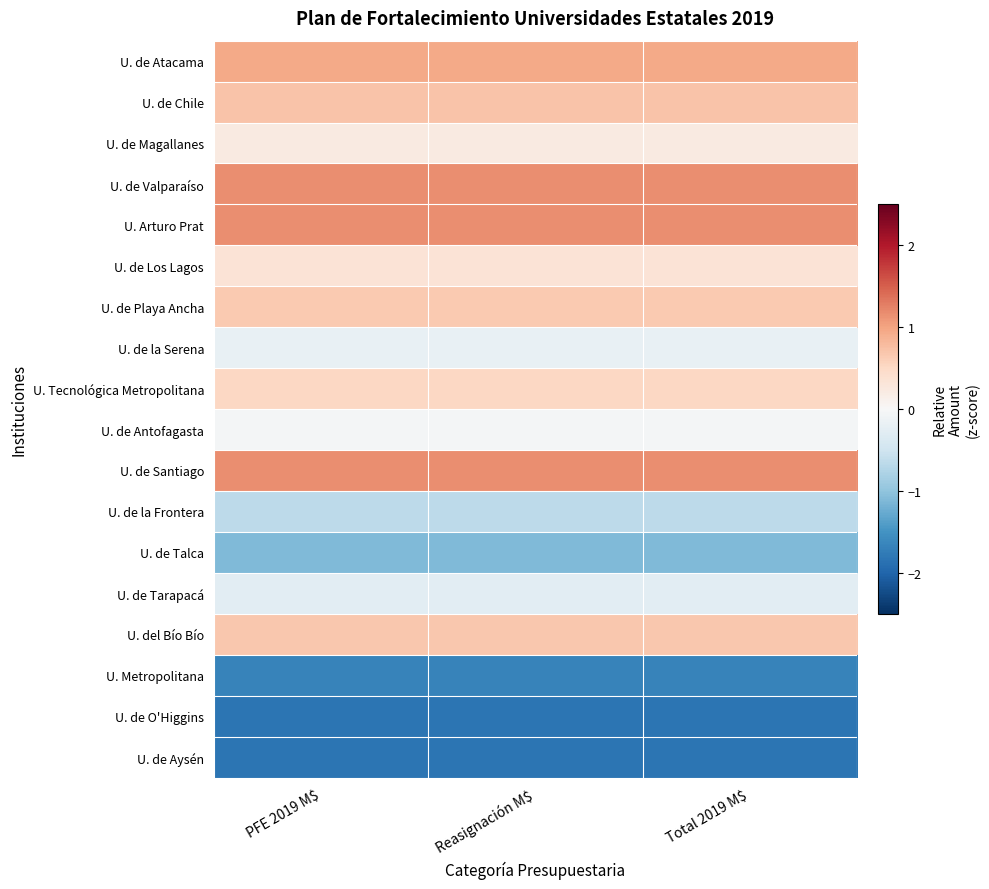

Reading left to right, what are all the values shown in this chart?

U. de Atacama: PFE 2019 M$=0.9	Reasignación M$=0.9	Total 2019 M$=0.9
U. de Chile: PFE 2019 M$=0.7	Reasignación M$=0.7	Total 2019 M$=0.7
U. de Magallanes: PFE 2019 M$=0.2	Reasignación M$=0.2	Total 2019 M$=0.2
U. de Valparaíso: PFE 2019 M$=1.2	Reasignación M$=1.2	Total 2019 M$=1.2
U. Arturo Prat: PFE 2019 M$=1.2	Reasignación M$=1.2	Total 2019 M$=1.2
U. de Los Lagos: PFE 2019 M$=0.3	Reasignación M$=0.3	Total 2019 M$=0.3
U. de Playa Ancha: PFE 2019 M$=0.7	Reasignación M$=0.7	Total 2019 M$=0.7
U. de la Serena: PFE 2019 M$=-0.2	Reasignación M$=-0.2	Total 2019 M$=-0.2
U. Tecnológica Metropolitana: PFE 2019 M$=0.5	Reasignación M$=0.5	Total 2019 M$=0.5
U. de Antofagasta: PFE 2019 M$=-0.1	Reasignación M$=-0.1	Total 2019 M$=-0.1
U. de Santiago: PFE 2019 M$=1.2	Reasignación M$=1.2	Total 2019 M$=1.2
U. de la Frontera: PFE 2019 M$=-0.7	Reasignación M$=-0.7	Total 2019 M$=-0.7
U. de Talca: PFE 2019 M$=-1.1	Reasignación M$=-1.1	Total 2019 M$=-1.1
U. de Tarapacá: PFE 2019 M$=-0.3	Reasignación M$=-0.3	Total 2019 M$=-0.3
U. del Bío Bío: PFE 2019 M$=0.7	Reasignación M$=0.7	Total 2019 M$=0.7
U. Metropolitana: PFE 2019 M$=-1.7	Reasignación M$=-1.7	Total 2019 M$=-1.7
U. de O'Higgins: PFE 2019 M$=-1.8	Reasignación M$=-1.8	Total 2019 M$=-1.8
U. de Aysén: PFE 2019 M$=-1.8	Reasignación M$=-1.8	Total 2019 M$=-1.8